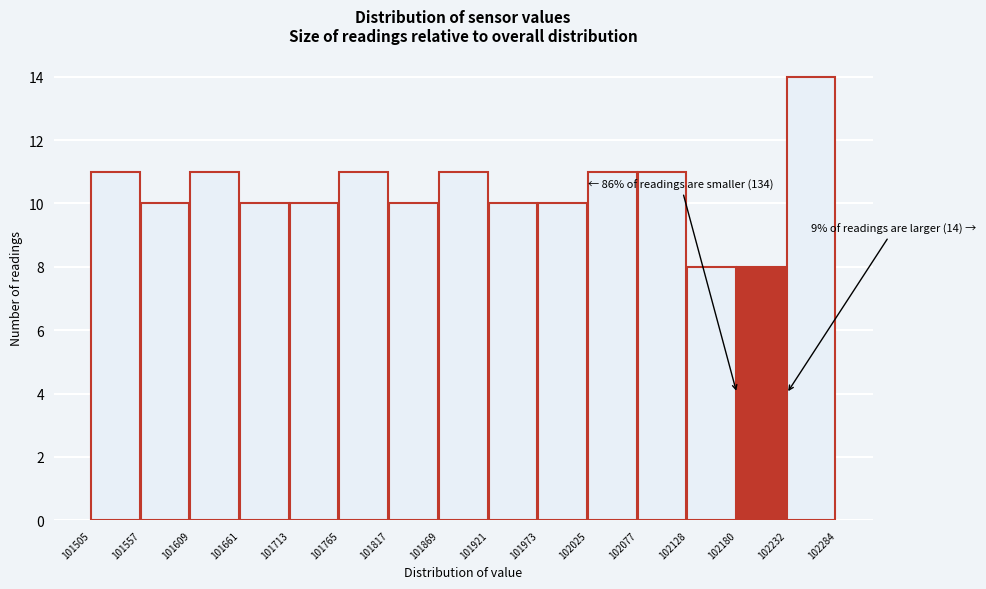

Which range on the x-axis has the tallest bar?

102232 to 102284